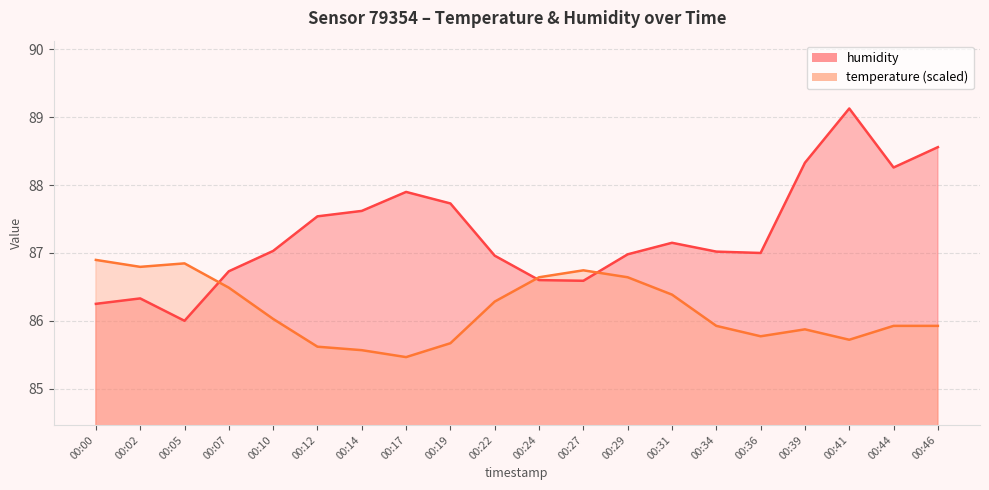

Reading left to right, what are all the values shown in this chart?

temperature: 00:00=86.9	00:02=86.8	00:05=86.8	00:07=86.5	00:10=86.0	00:12=85.6	00:14=85.6	00:17=85.5	00:19=85.7	00:22=86.3	00:24=86.6	00:27=86.7	00:29=86.6	00:31=86.4	00:34=85.9	00:36=85.8	00:39=85.9	00:41=85.7	00:44=85.9	00:46=85.9
humidity: 00:00=86.2	00:02=86.3	00:05=86.0	00:07=86.7	00:10=87.0	00:12=87.5	00:14=87.6	00:17=87.9	00:19=87.7	00:22=87.0	00:24=86.6	00:27=86.6	00:29=87.0	00:31=87.2	00:34=87.0	00:36=87.0	00:39=88.3	00:41=89.1	00:44=88.3	00:46=88.6